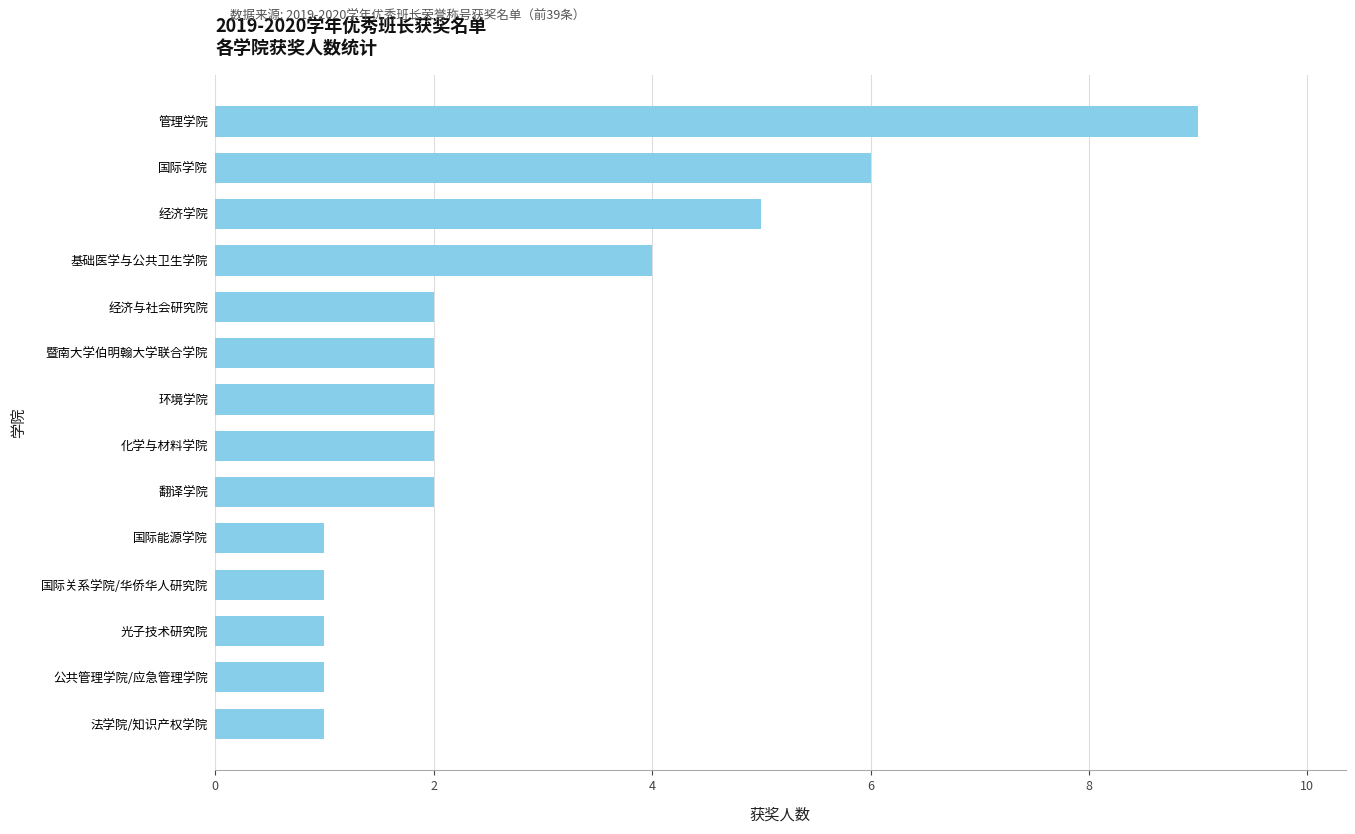

Which label corresponds to the largest value in the chart?

管理学院